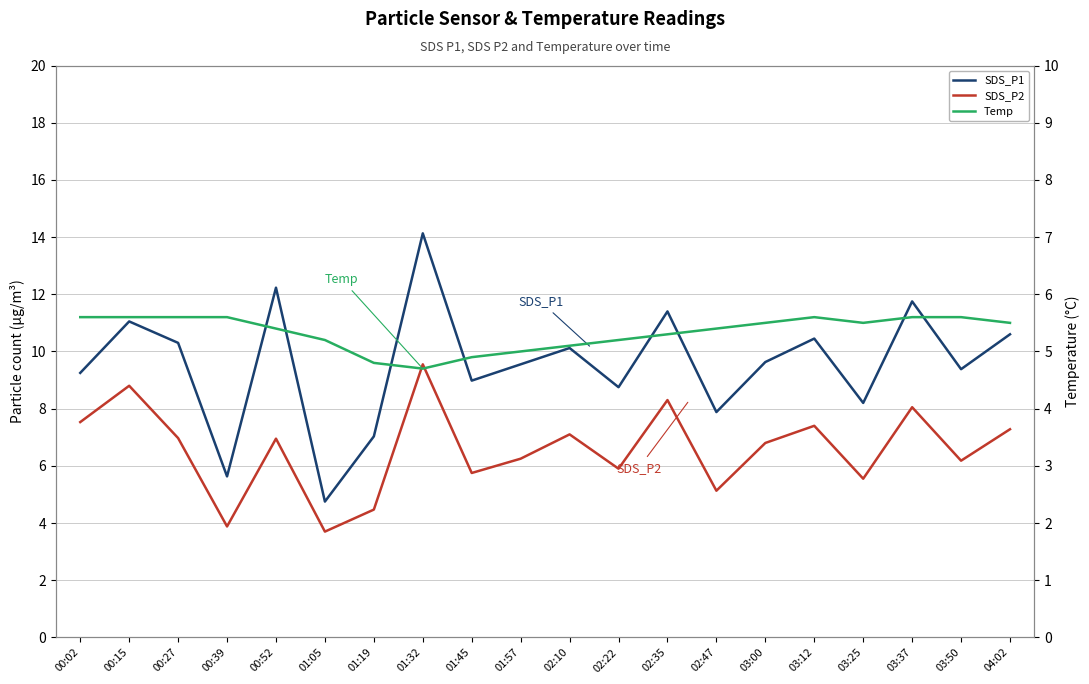

How many lines are shown in the chart?

3